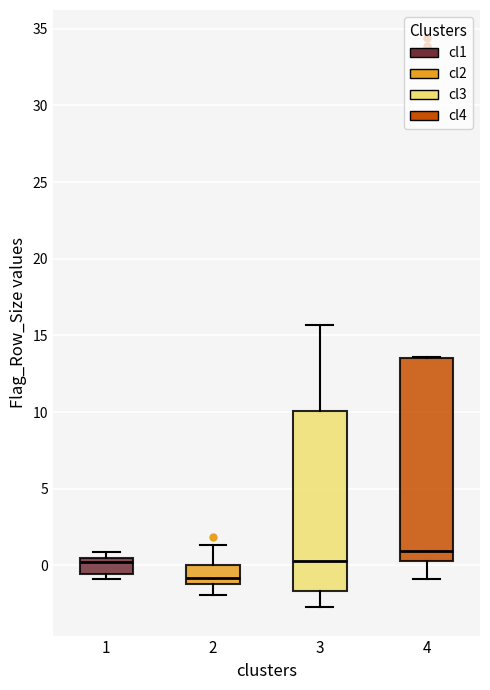

Reading left to right, transcribe this box plot: for each box, give where its median line is, the range the box spans, and where its two whiskers end, as read against the y-axis. The values are not printed on the chart, so give them approximately, as read against the axis.

1: median 0.0, box -0.5 to 0.5, whiskers -1.0 to 1.0
2: median -1.0 (just above the box's lower edge), box -1.0 to 0.0, whiskers -2.0 to 1.5
3: median 0.5, box -1.5 to 10.0, whiskers -2.5 to 15.5
4: median 1.0, box 0.5 to 13.5, whiskers -1.0 to 13.5